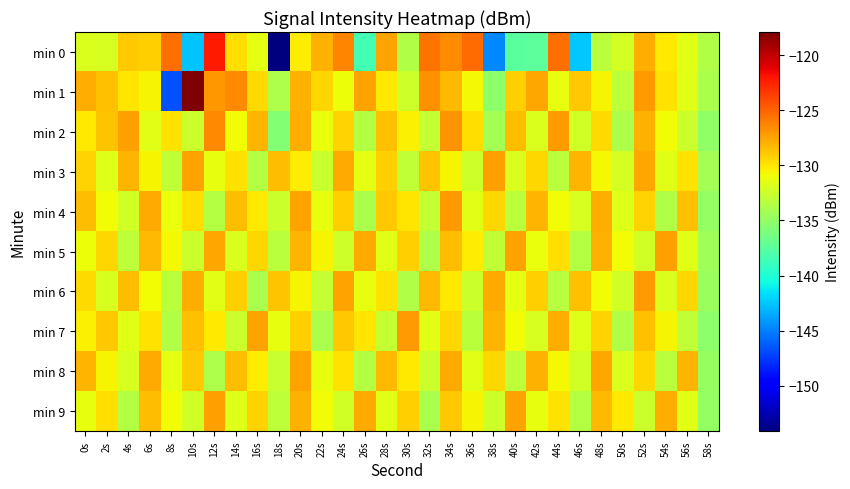

What is the total value across all series at 16s?

-1303.4